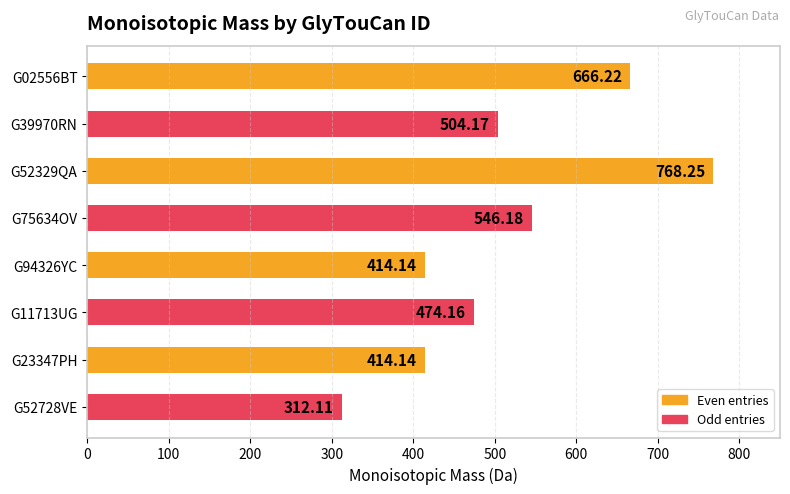

What is the sum of all values?

4099.4